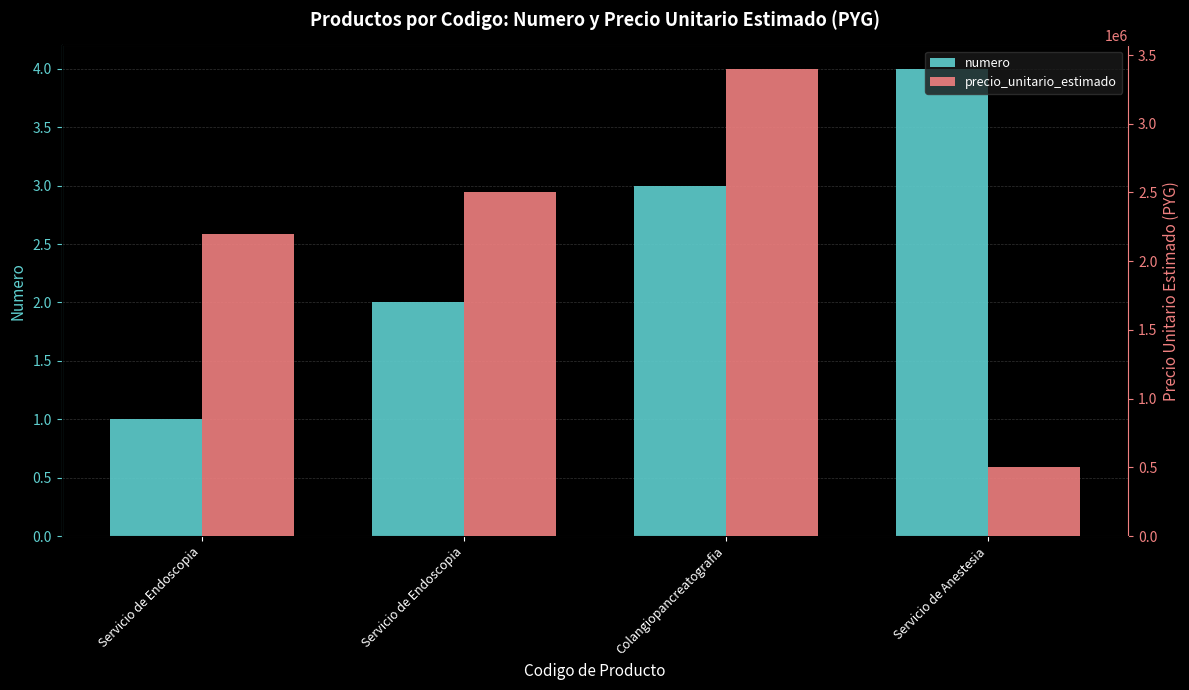

At which label is precio_unitario_estimado closest to 1950000?

Servicio de Endoscopia